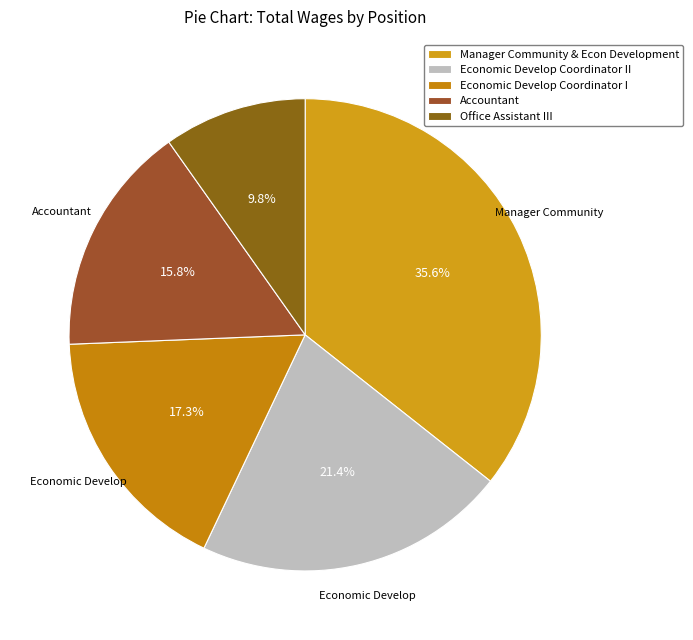

Is it true that Economic Develop Coordinator II is 31% of the pie?

False